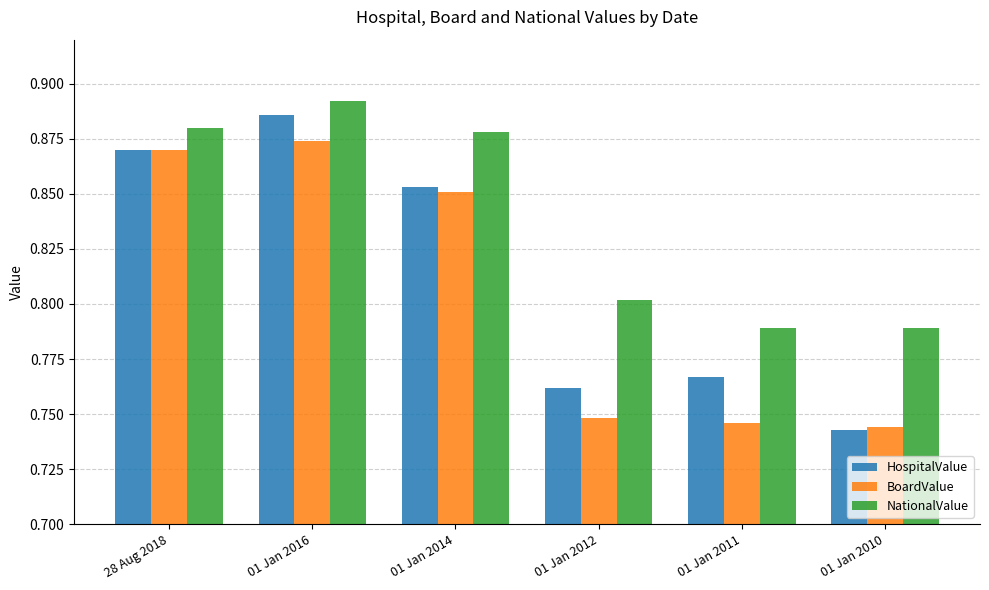

How many NationalValue values are between 0 and 1?

6